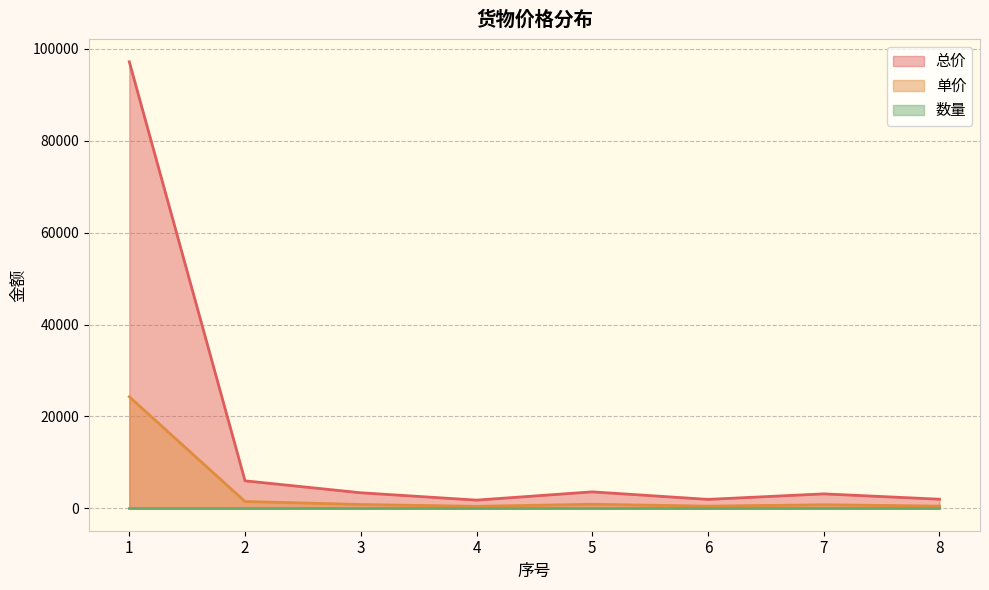

Read the 单价 value at 3, to the nearest 100.

800